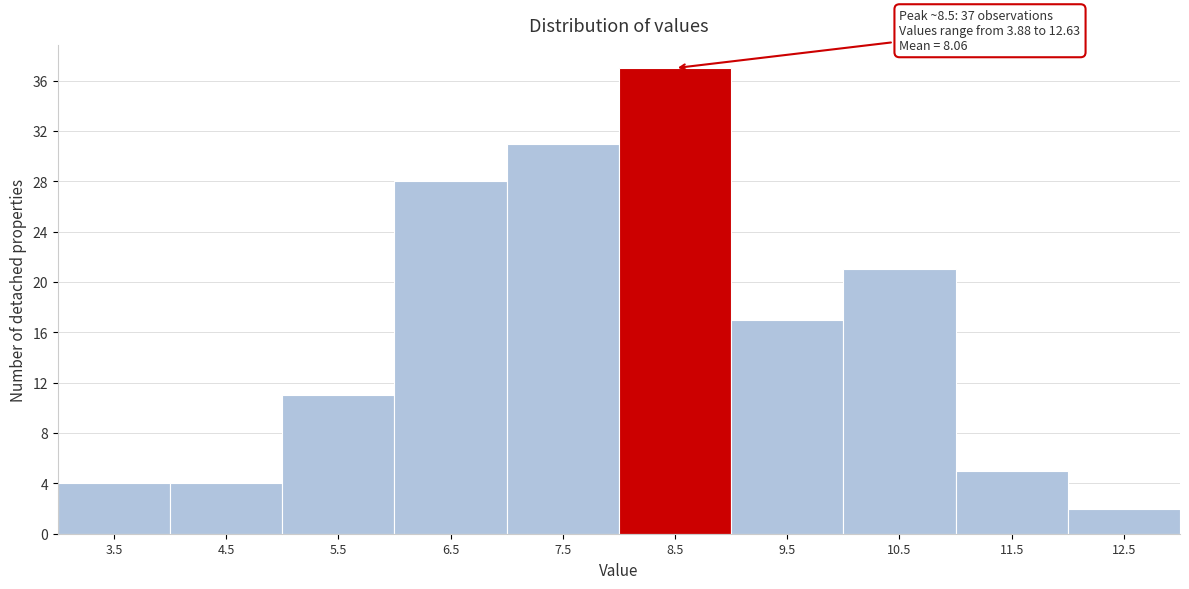

Over which range of the x-axis is the bar tallest?

8 to 9